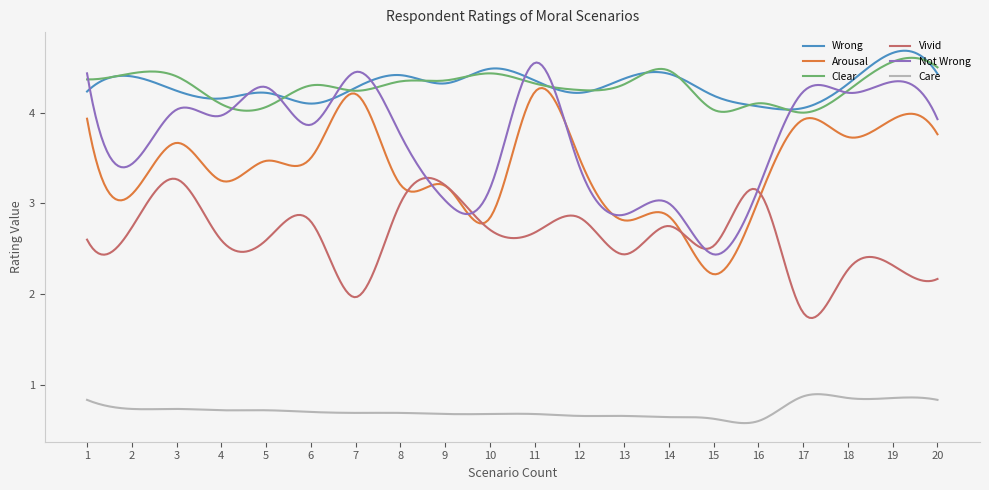

Which series has the widest spread of values?

Not Wrong